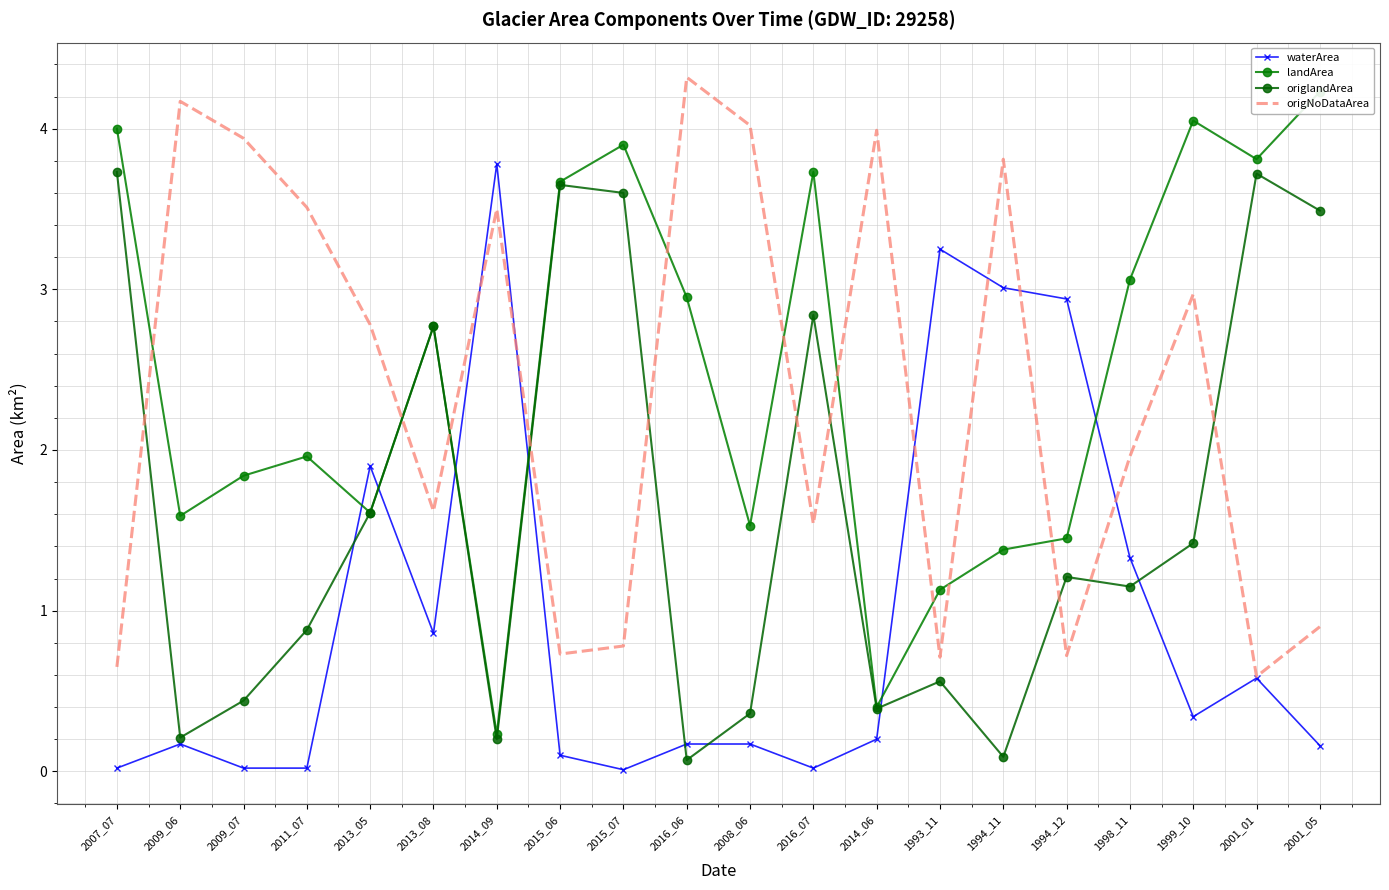

The origNoDataArea series shows 0.3 at 1993_11. True or false?

False